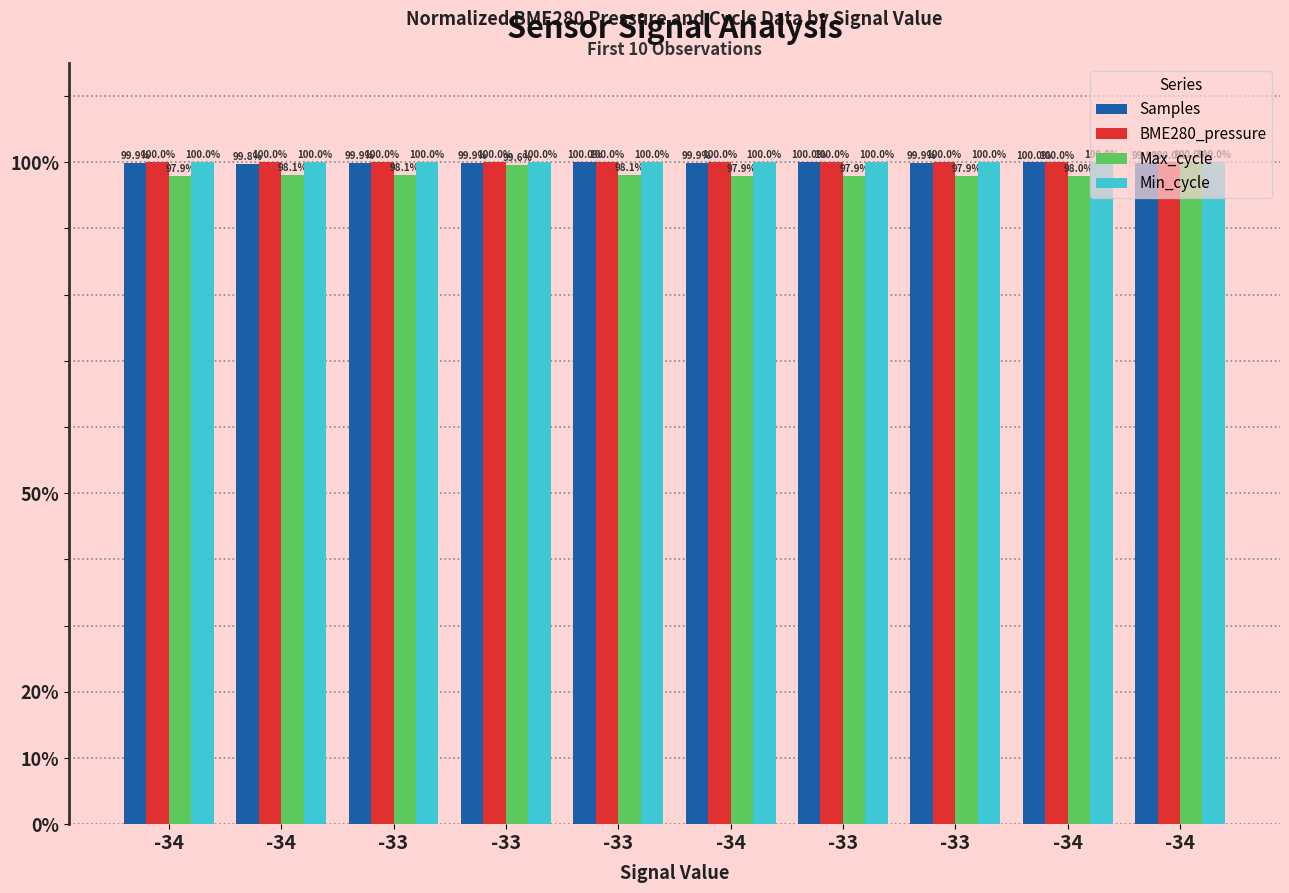

Which category has the highest value across all series?

-33